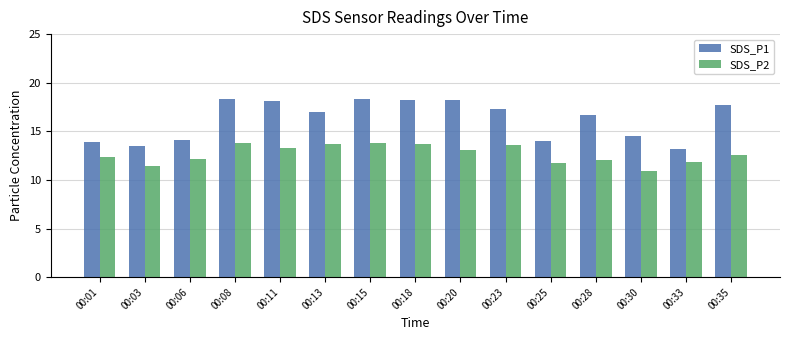

List the series in order of their overall mean, highest first.

SDS_P1, SDS_P2